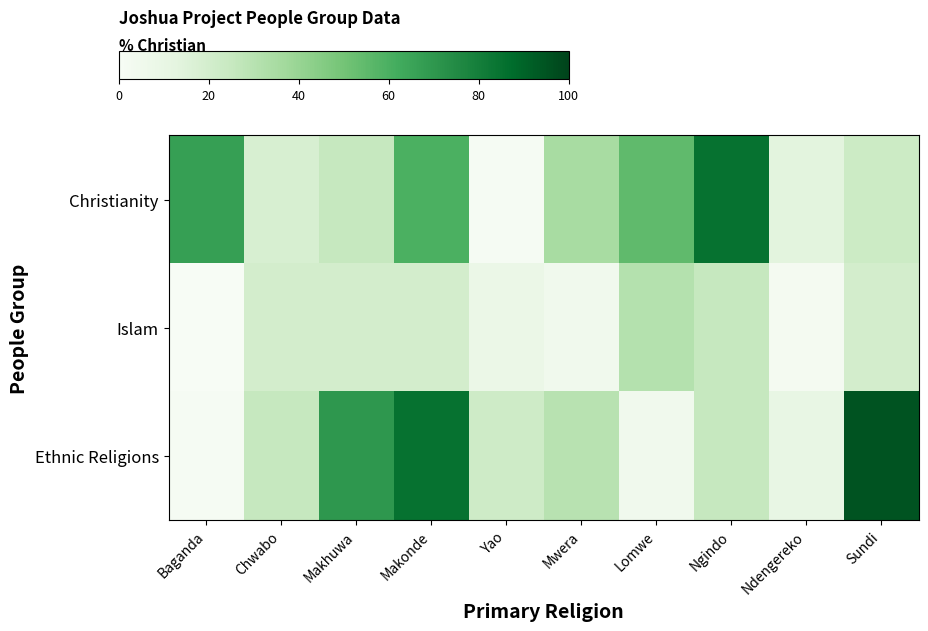

Which series has the largest total across all categories?

Christianity